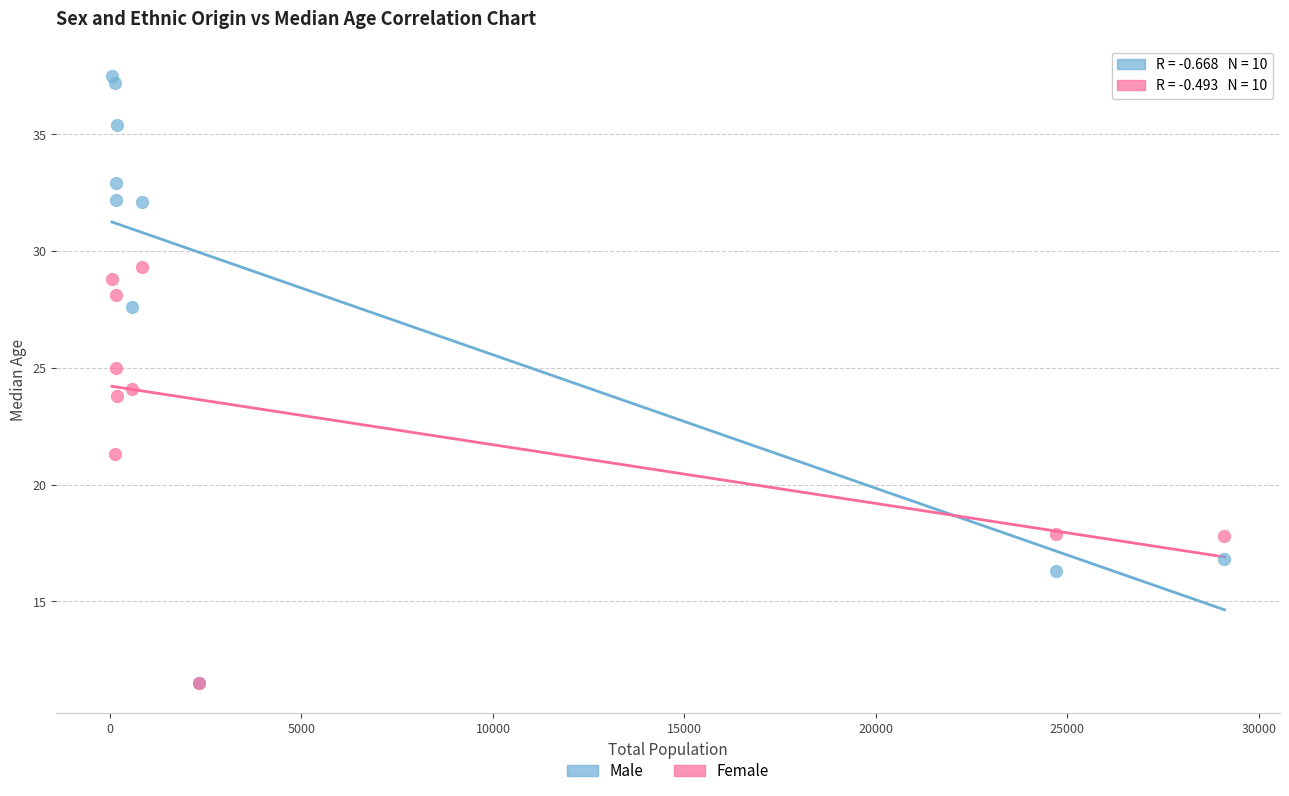

In the Female series, what Y value is closest to 20?

21.3